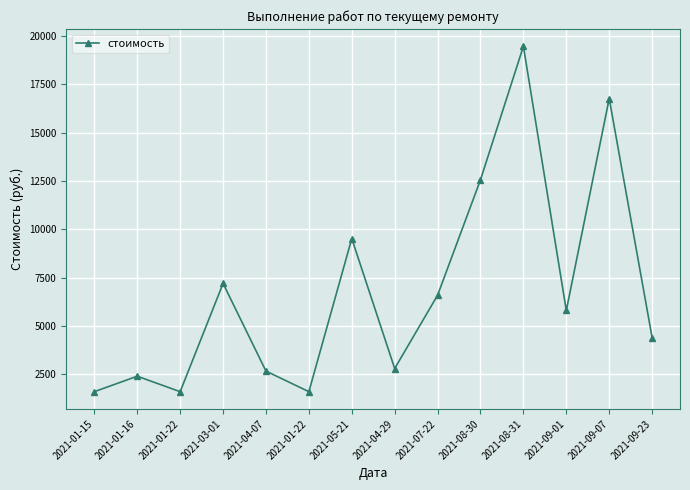

Is this an area chart (filled region under the line)?

No